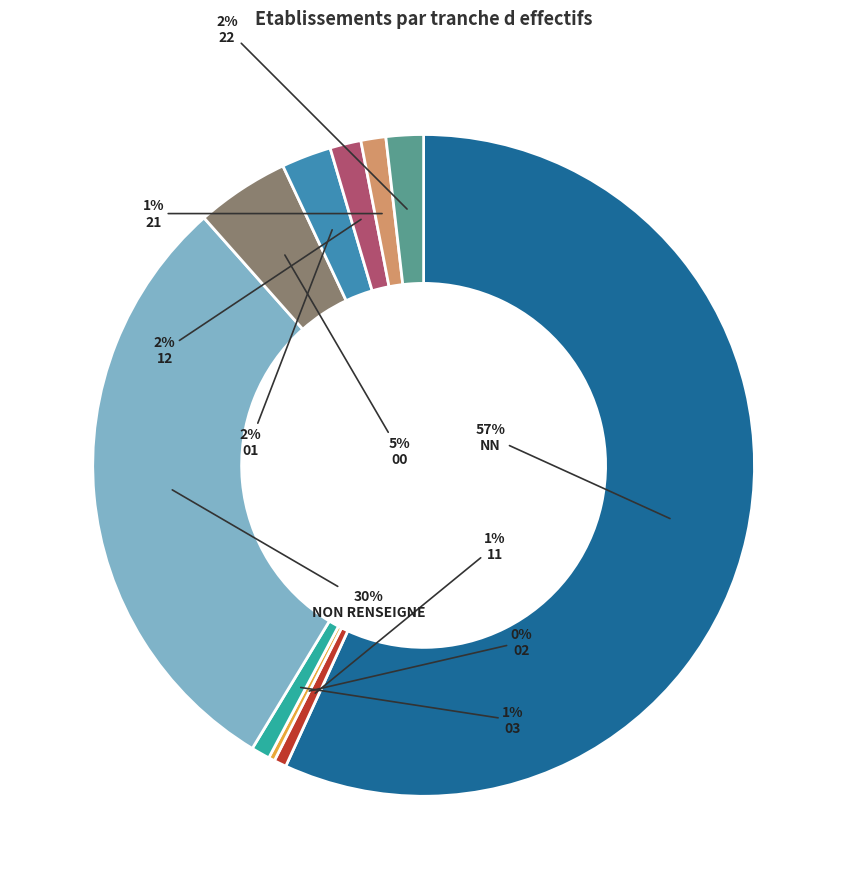

Does any single category account for the majority?

Yes